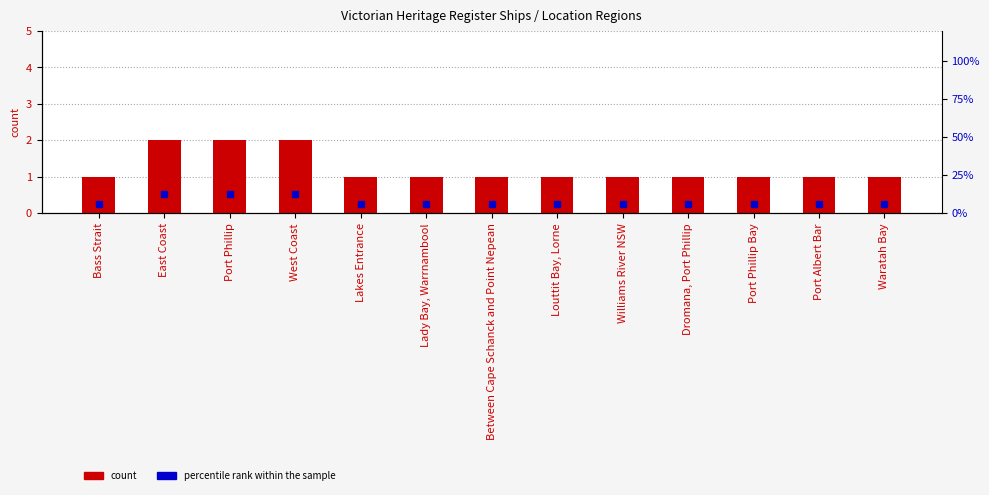

What is the maximum value for count?

2.0